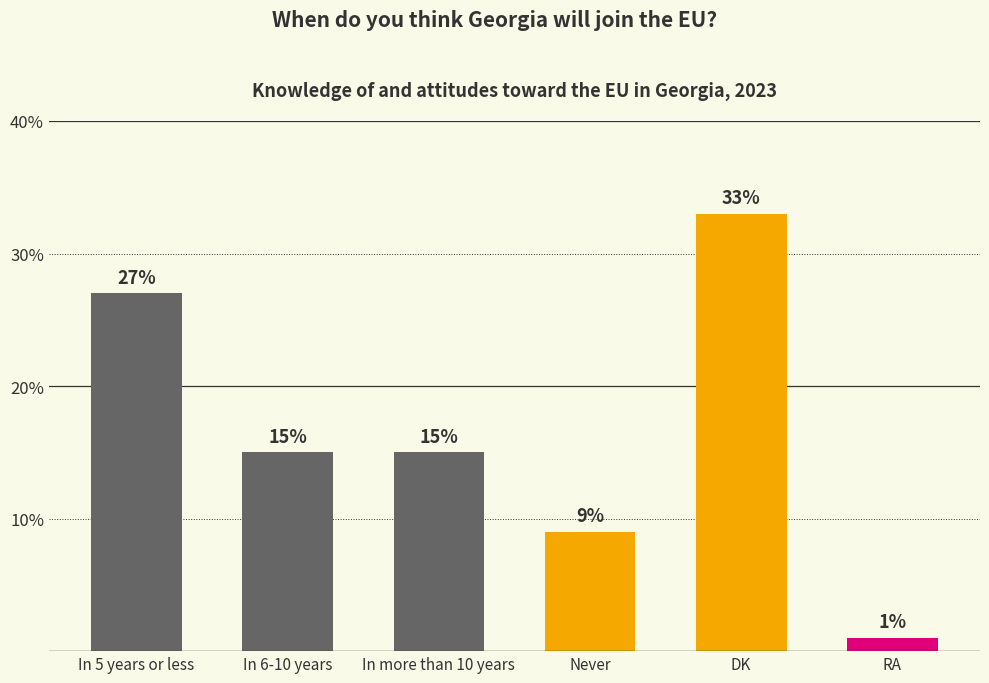

What is the label of the 2nd bar from the right?

DK